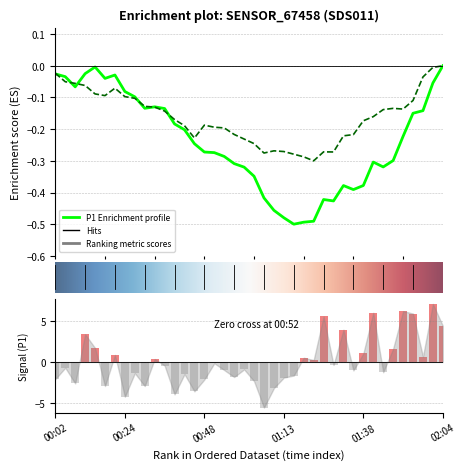

What is the value of the 21st bar from the left?

-2.3